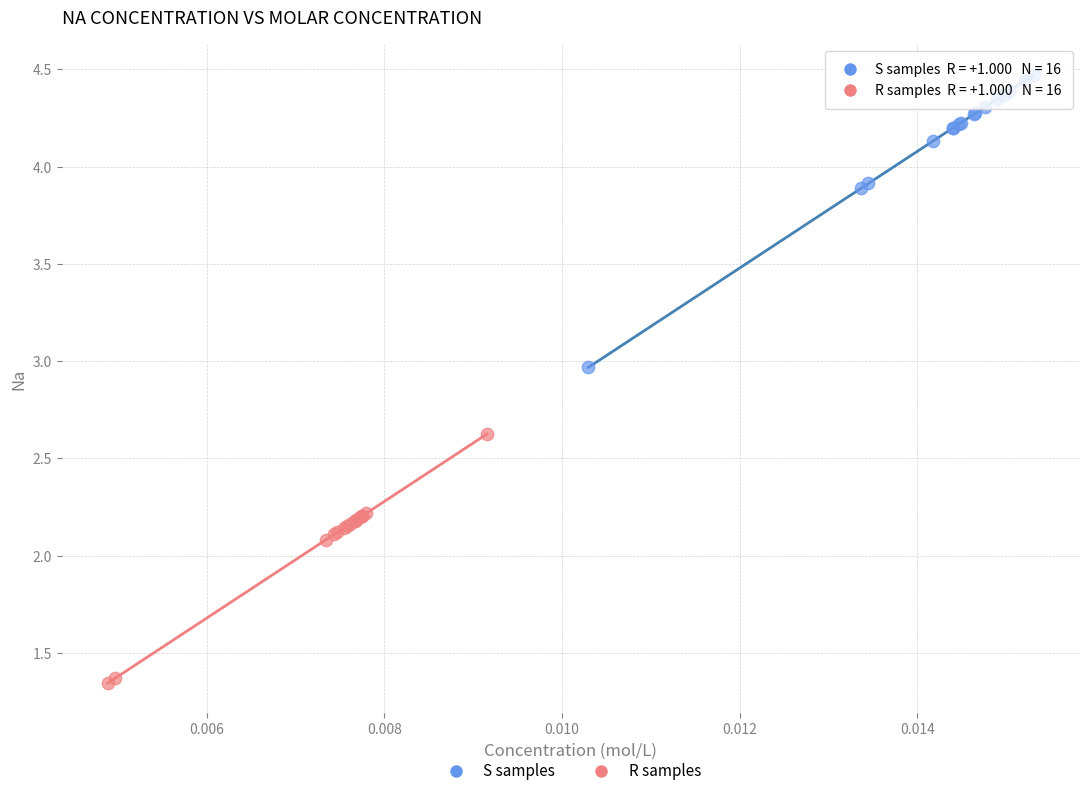

Which series contains the lowest Y value?

R samples